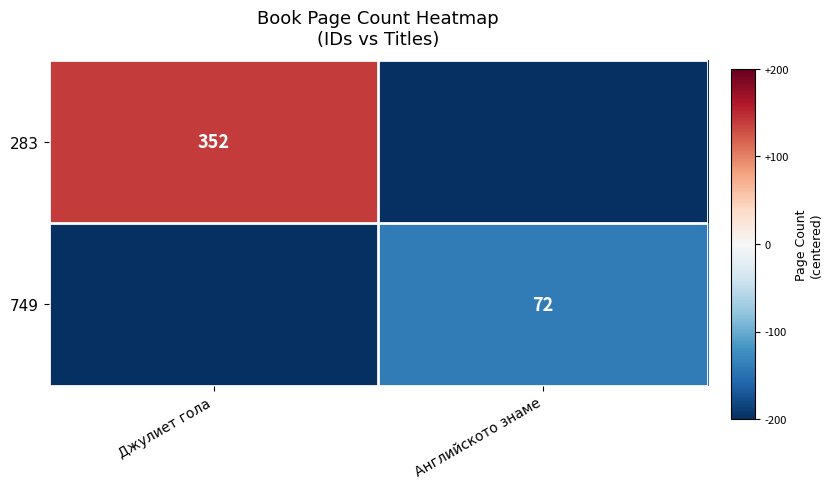

The value of 283 at Джулиет гола is 462. True or false?

False